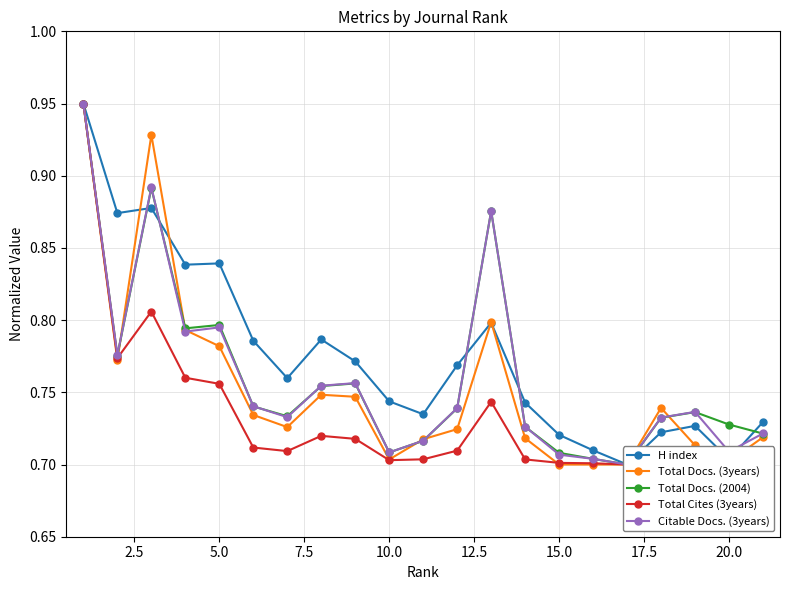

Which series has the largest range (max minus min)?

H index